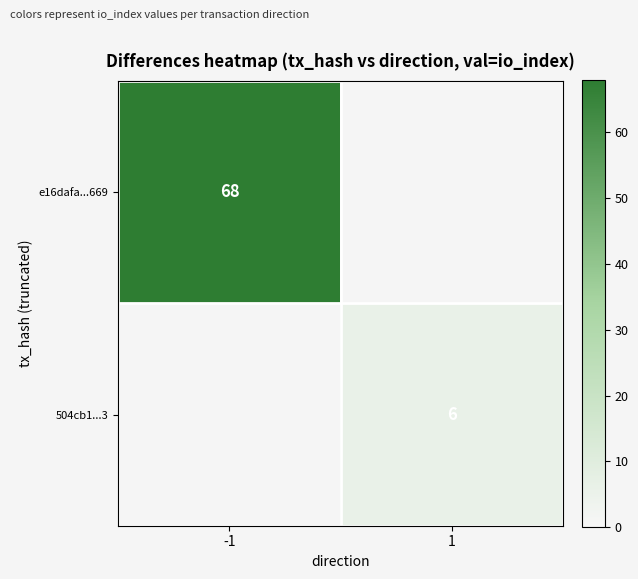

The value of e16dafa...669 at -1 is 20. True or false?

False